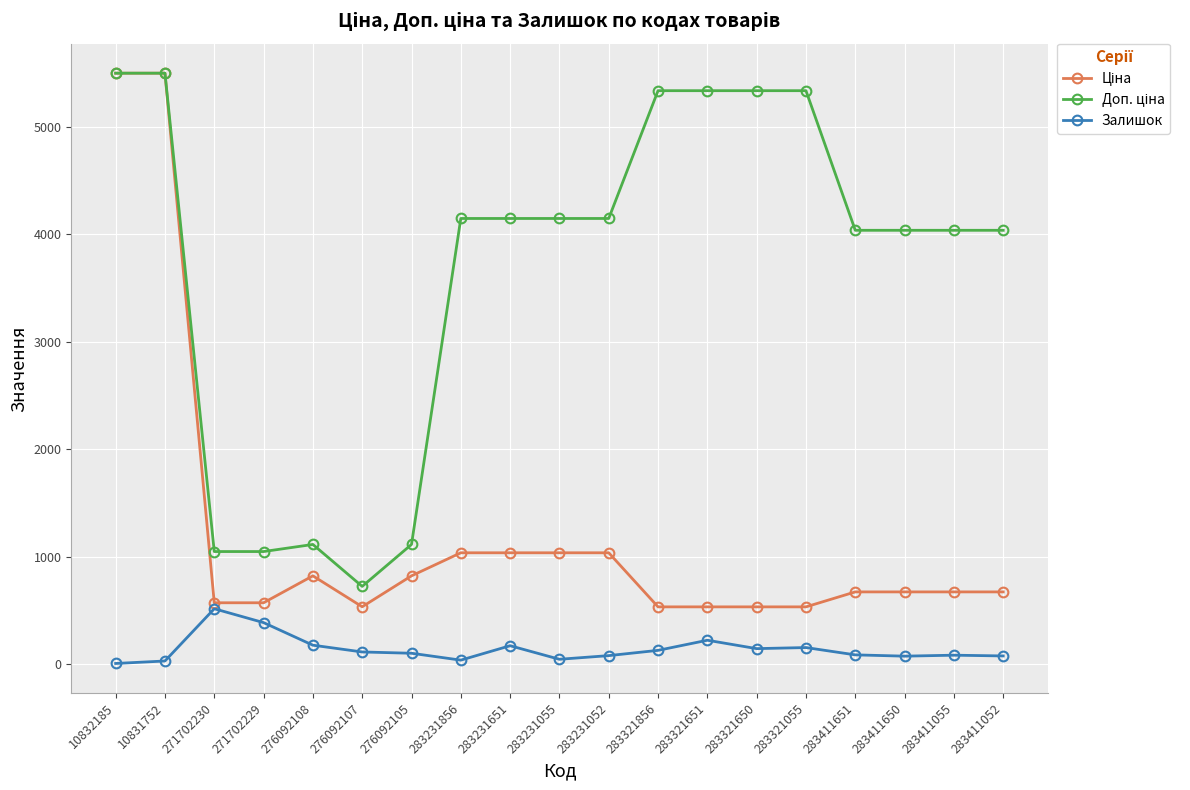

Is it true that Залишок equals 223.0 at 283321651?

True